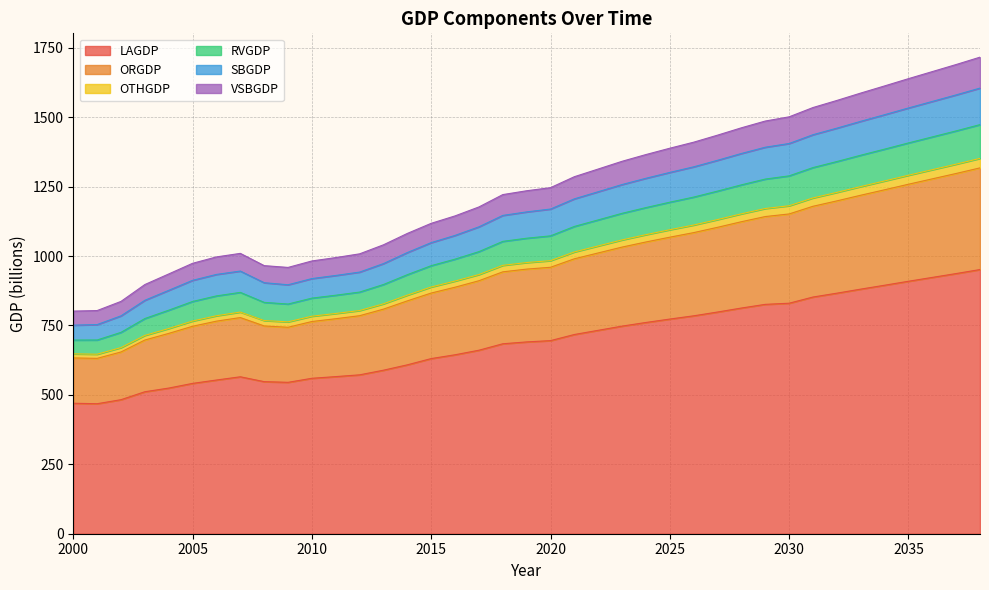

True or false: LAGDP and OTHGDP intersect in this chart.

False